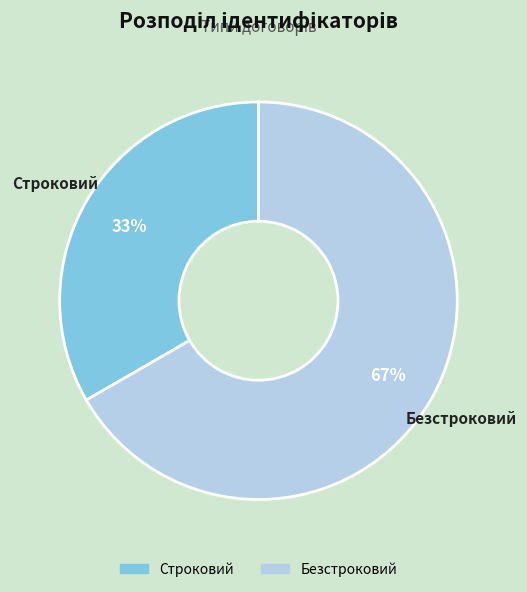

The Безстроковий slice represents 67% of the pie. True or false?

True